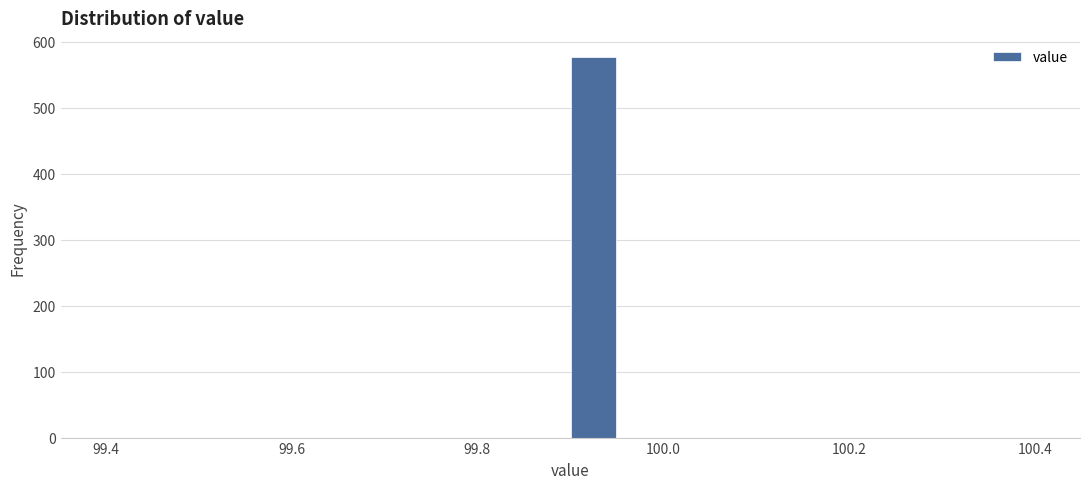

Read against the x-axis, roughly where is the centre of the tallest bar?

99.92